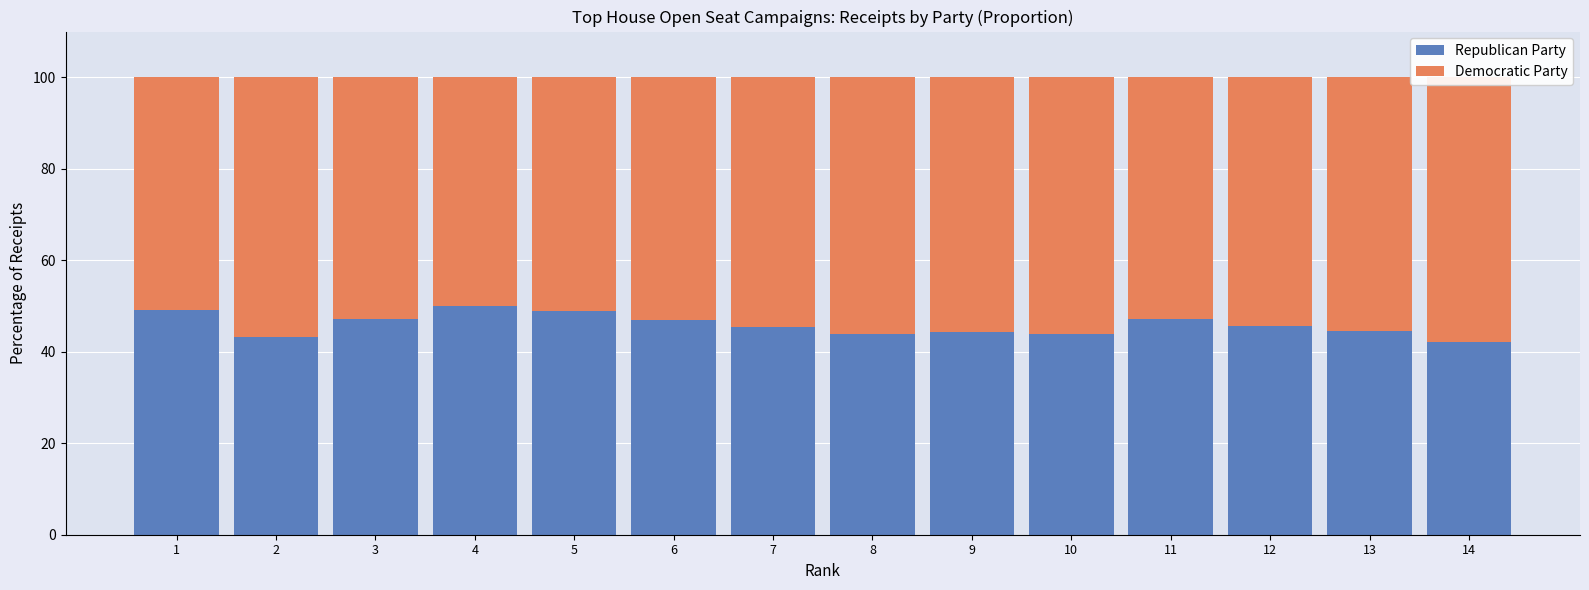

Reading left to right, extract all data points from this chart.

Republican Party: 49.1	43.1	47.1	50.0	49.0	46.9	45.4	43.9	44.3	43.8	47.1	45.7	44.5	42.1
Democratic Party: 50.9	56.9	52.9	50.0	51.0	53.1	54.6	56.1	55.7	56.2	52.9	54.3	55.5	57.9